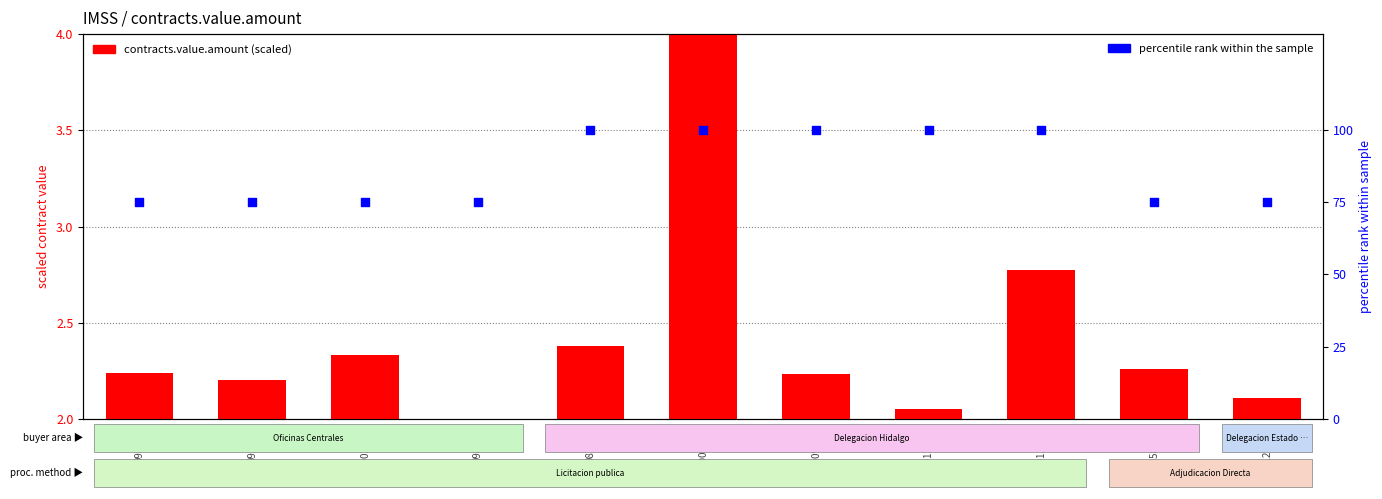

Is the value of contracts.value.amount at 10096956 greater than the value of percentile rank within the sample at 10587178?

No